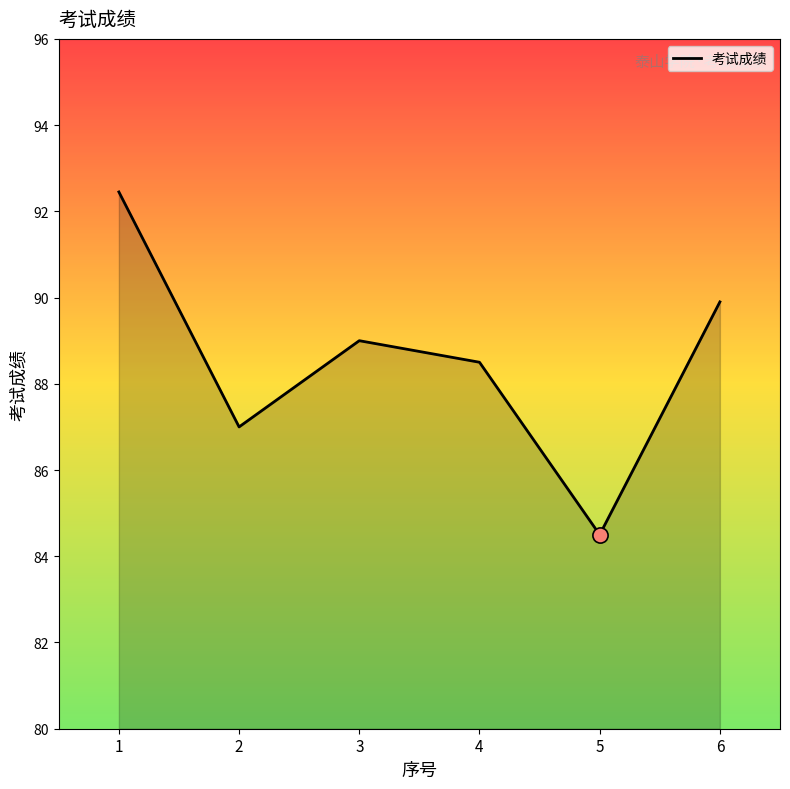

Between 3 and 4, which is larger?

3